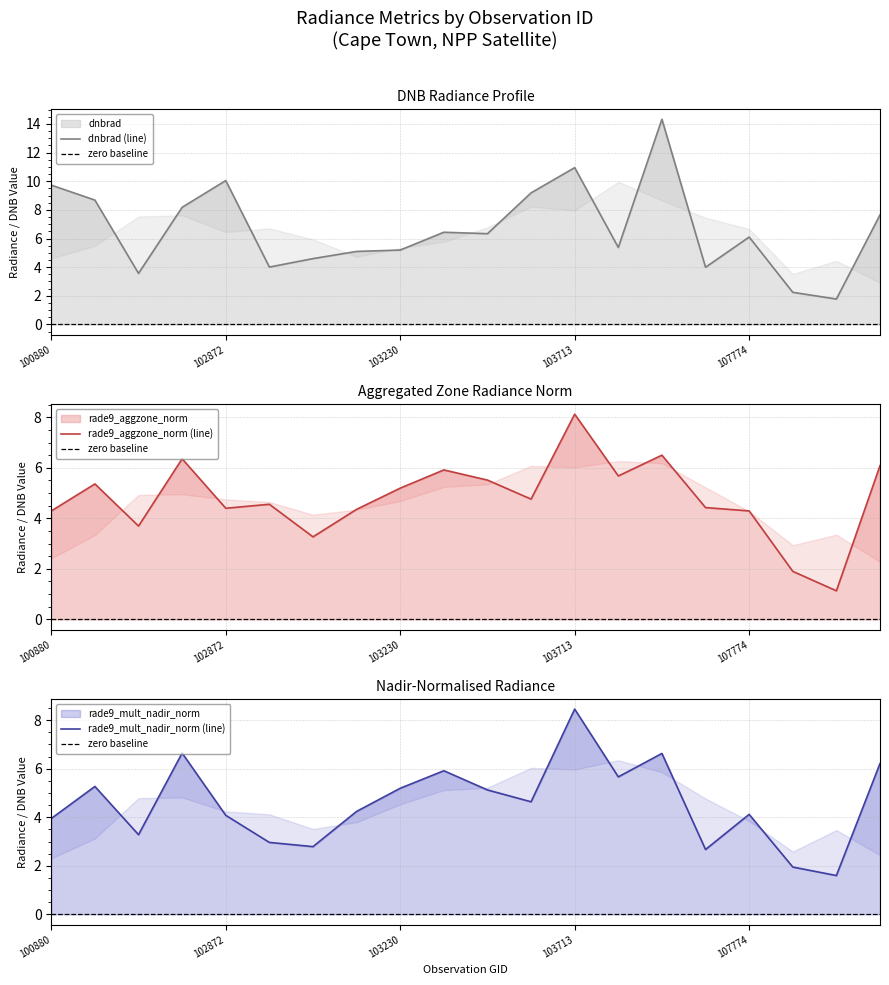

What is the maximum value for rade9_mult_nadir_norm?

8.5